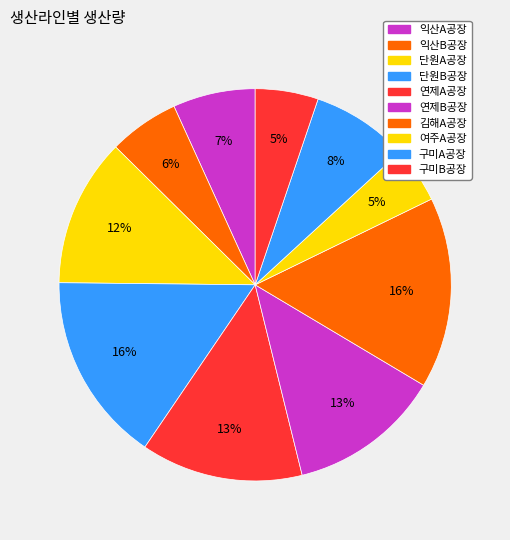

What is the total percentage of 여주A공장 and 단원A공장?

16.8%